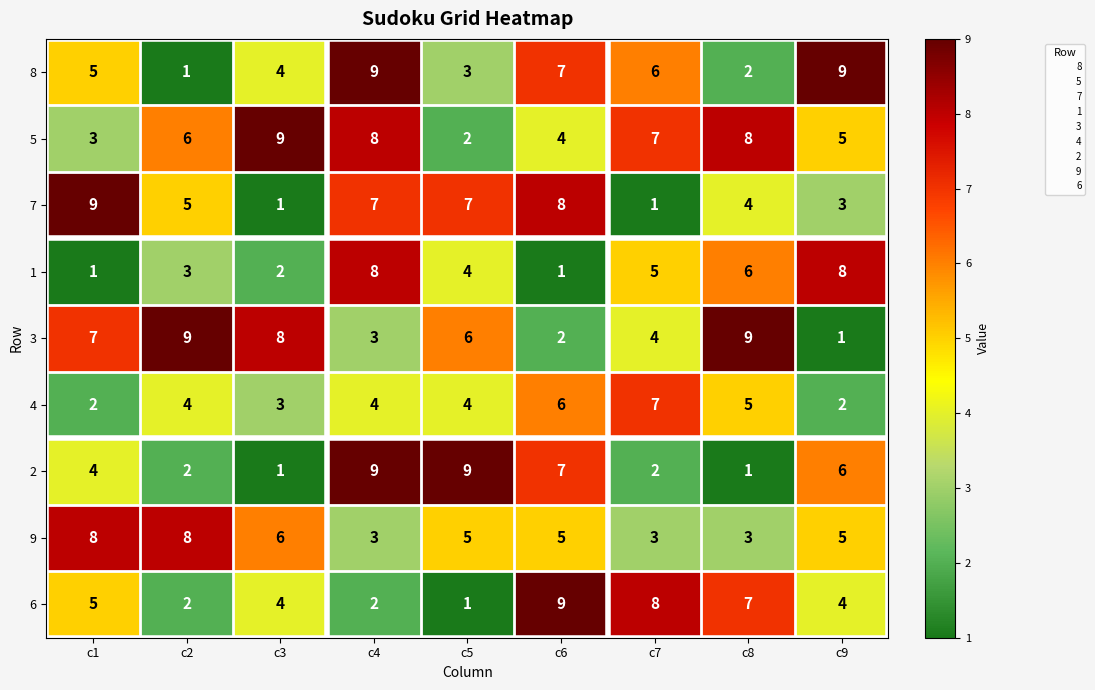

Between c1 and c7, which series saw the biggest shift?

7